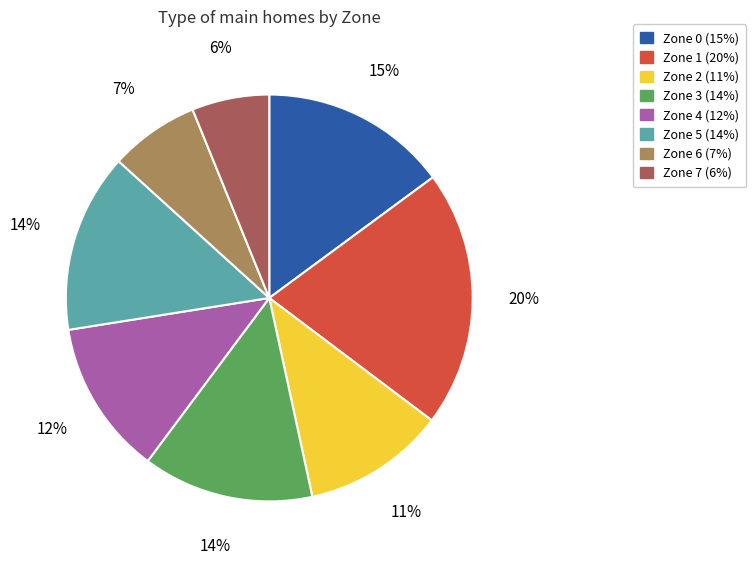

To the nearest percent, what is the combined percentage of Zone 4 and Zone 7?

18%